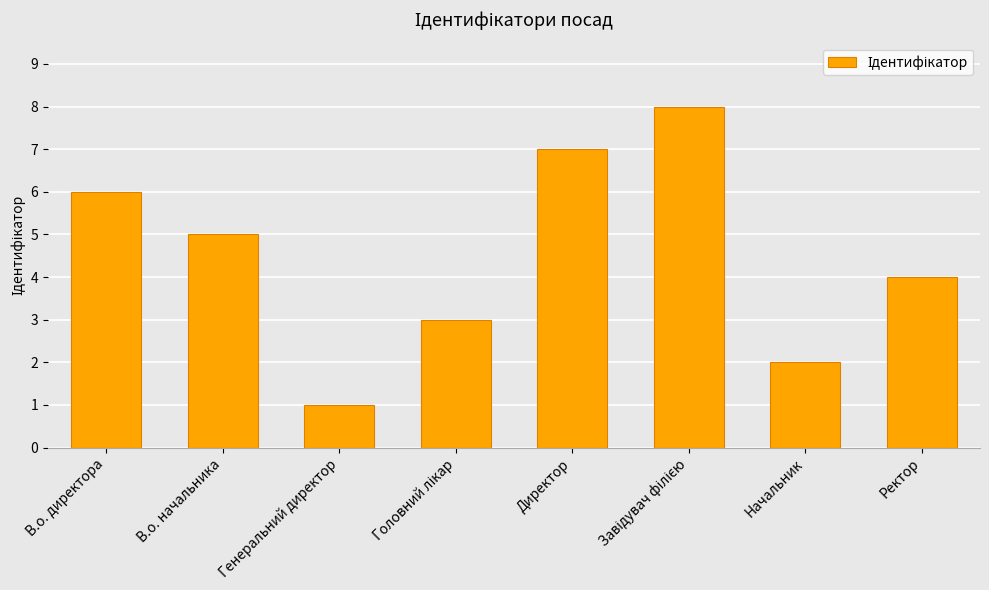

What position from the left is В.о. директора?

1